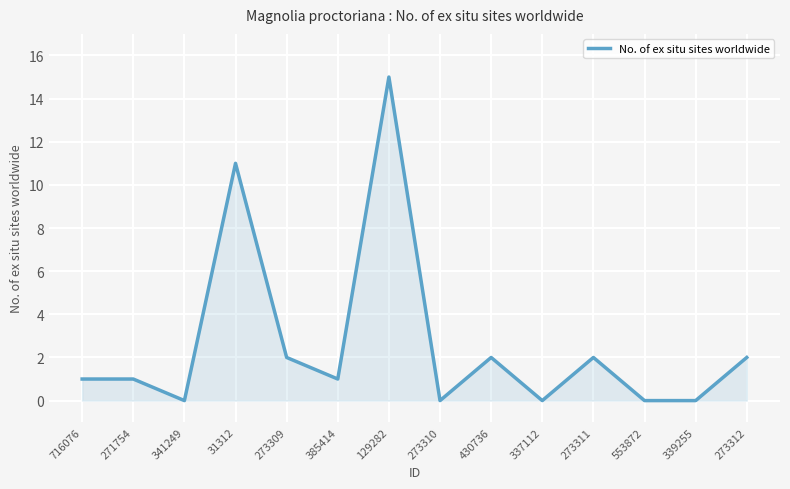

Reading left to right, list all the values displayed in this chart.

716076=1	271754=1	341249=0	31312=11	273309=2	385414=1	129282=15	273310=0	430736=2	337112=0	273311=2	553872=0	339255=0	273312=2